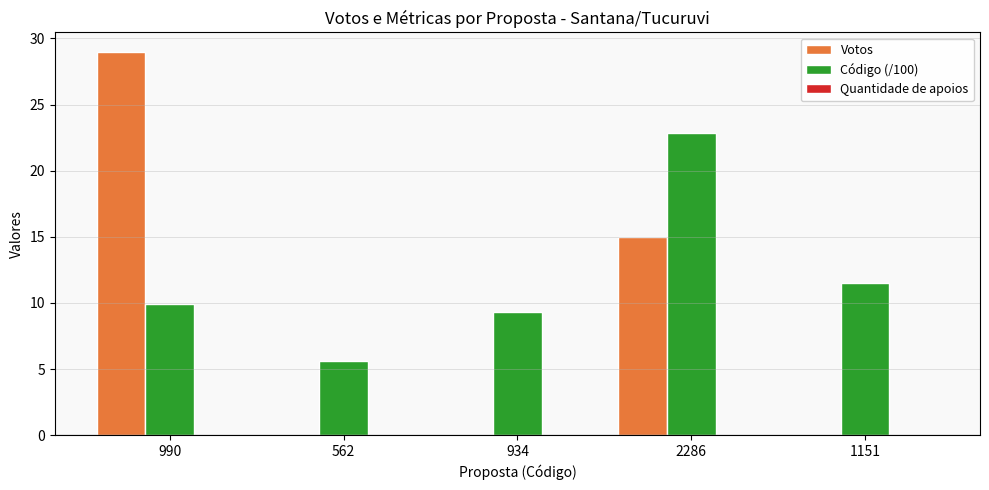

Does the chart contain stacked bars?

No